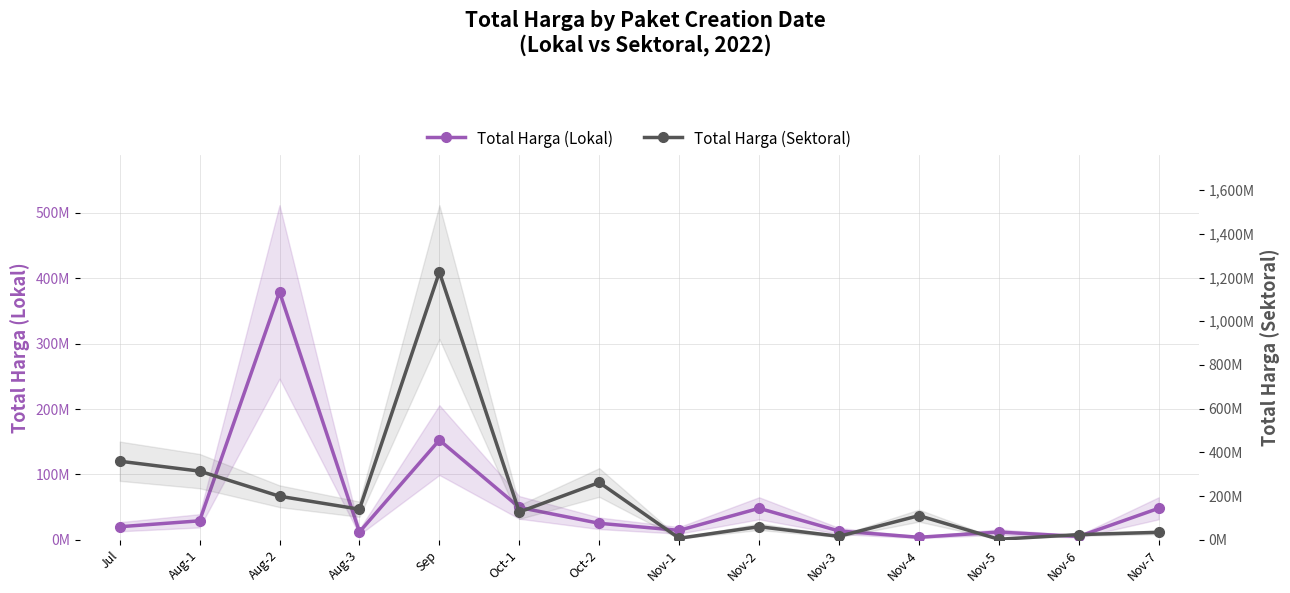

List the series in order of their peak value, highest first.

Total Harga (Sektoral), Total Harga (Lokal)